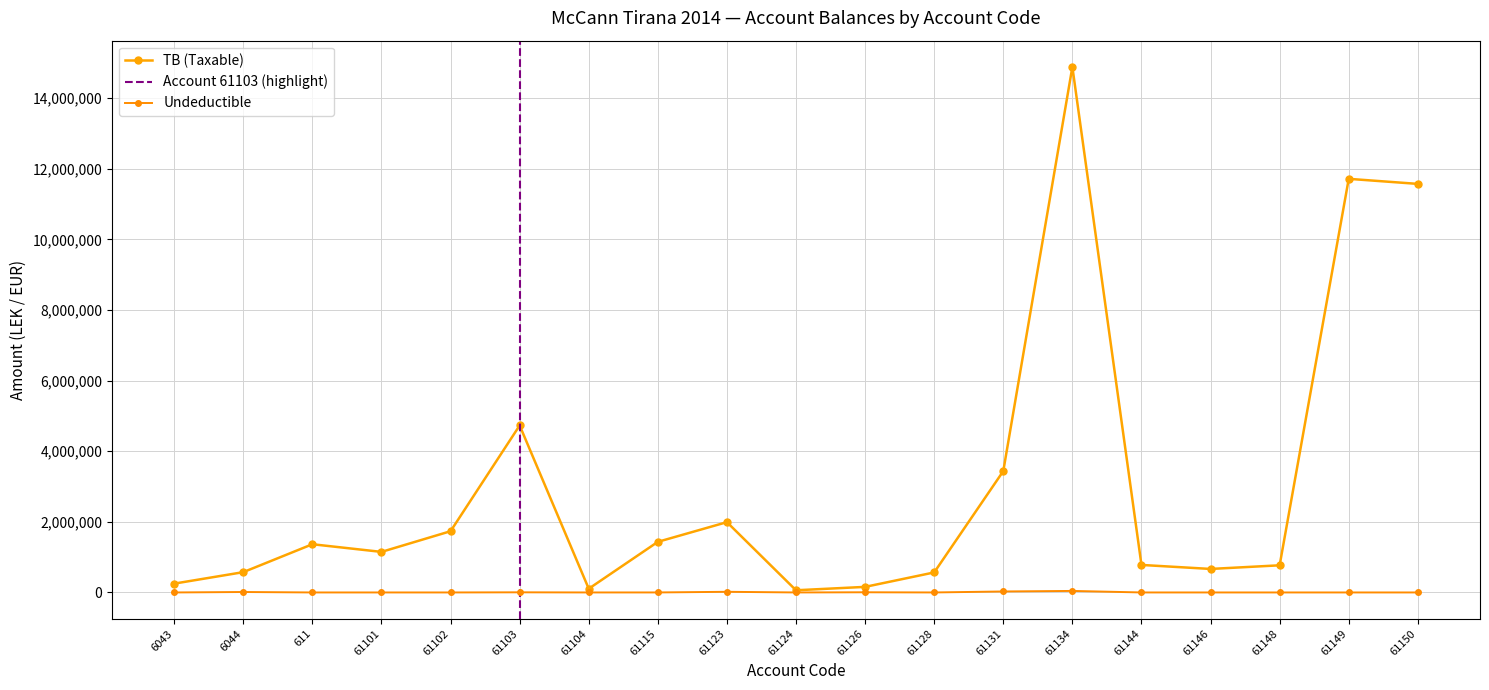

In TB (Taxable), how many points are higher than both neighbors (excluding endpoints)?

5